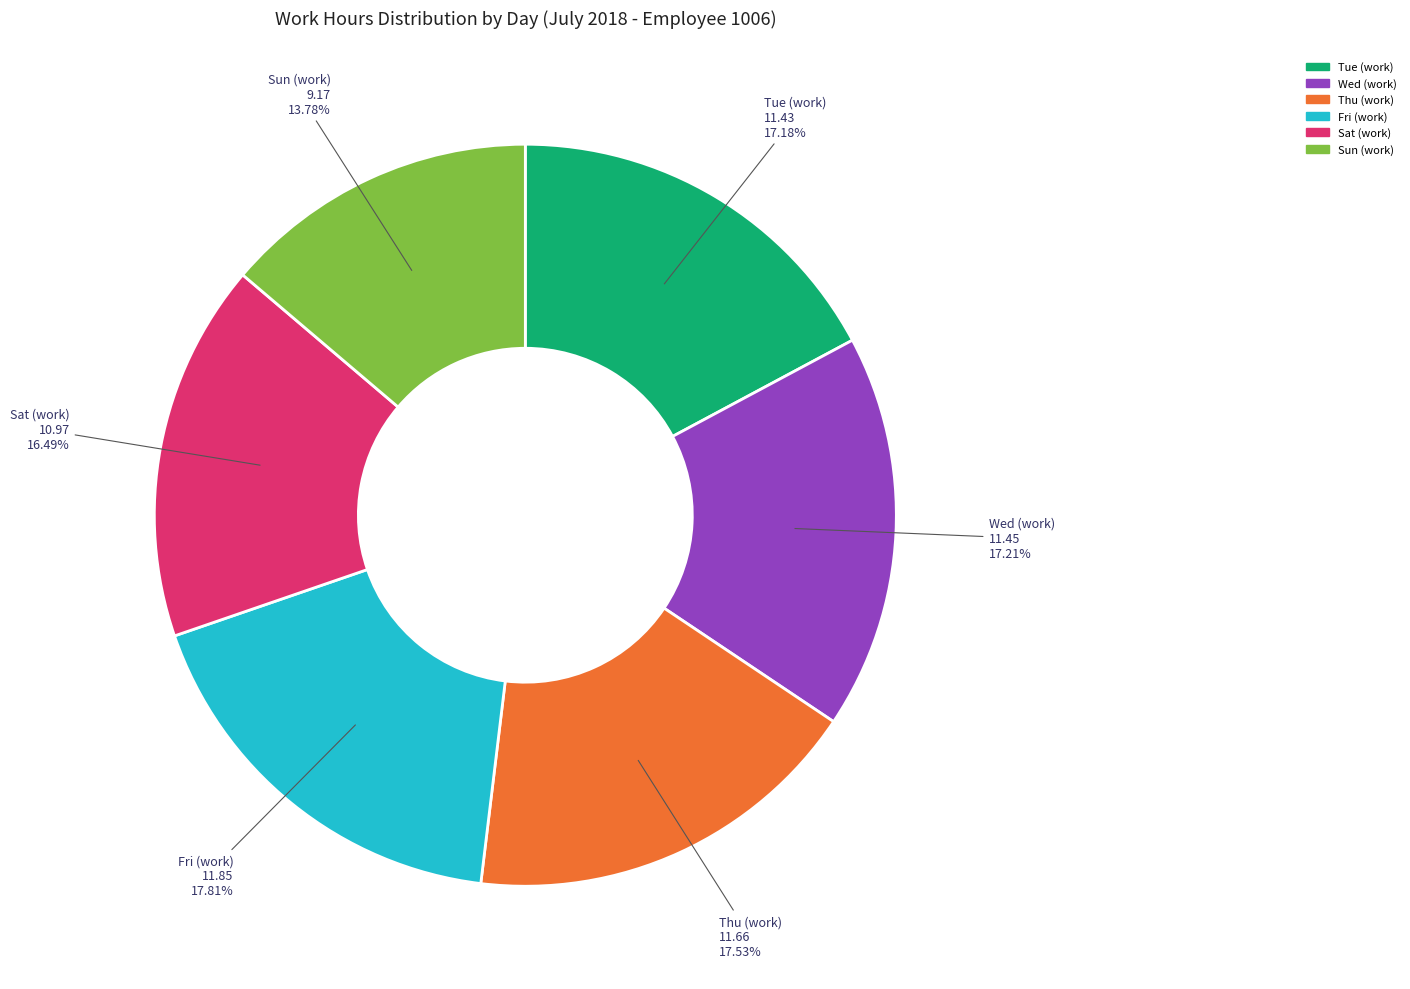

How many segments does this pie chart have?

6